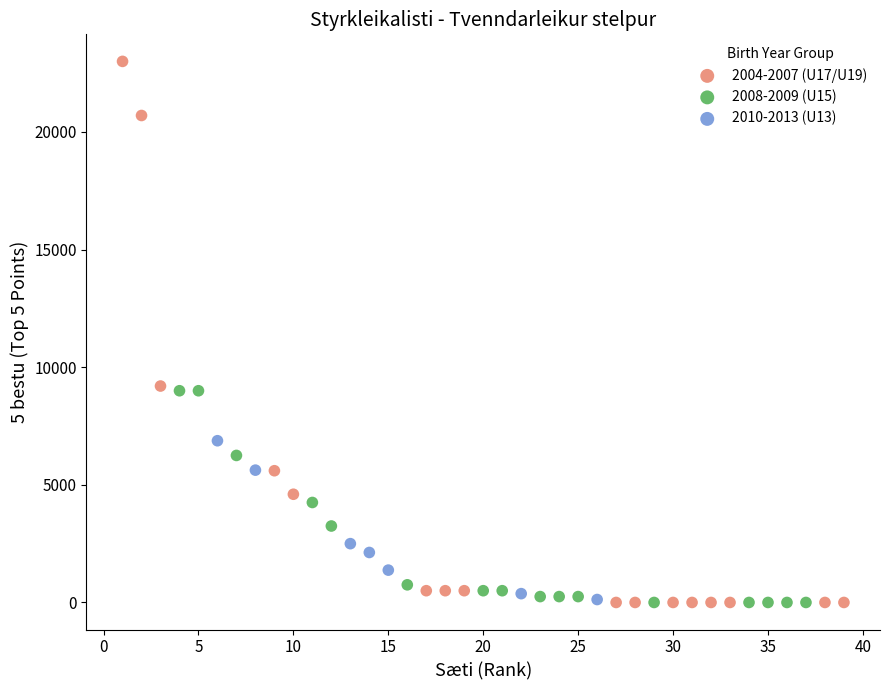

What are all the series names shown in the legend?

2004-2007 (U17/U19), 2008-2009 (U15), 2010-2013 (U13)